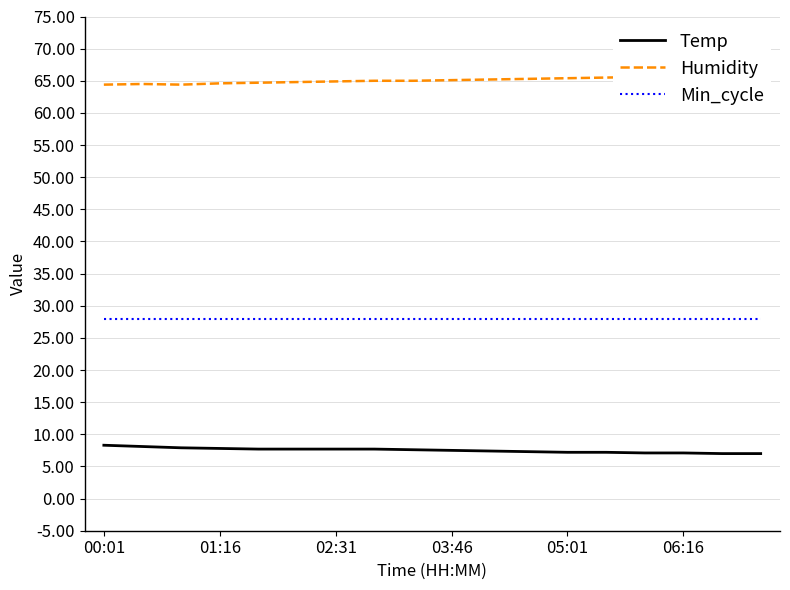

What is the highest value of the Temp series?

8.3